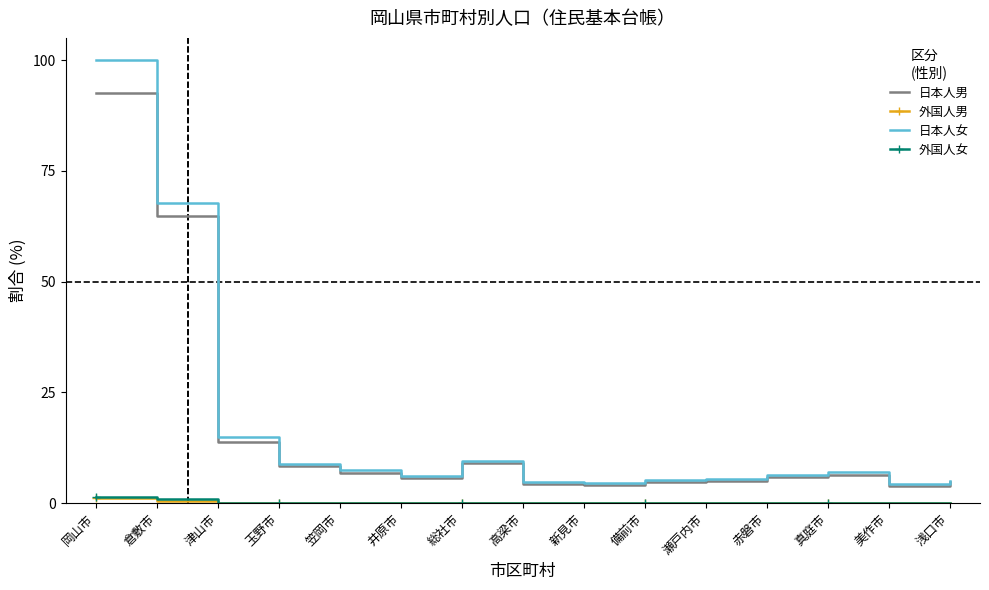

Is the value of 外国人女 at 倉敷市 greater than the value of 日本人女 at 浅口市?

No